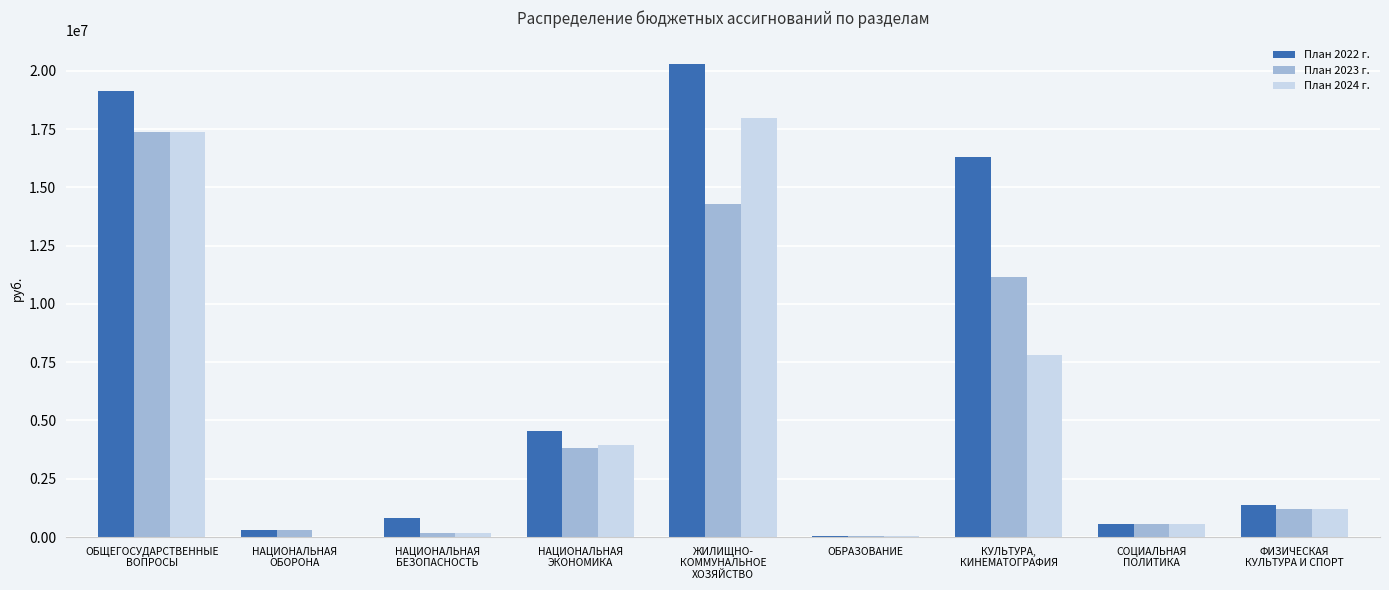

Which series has the largest total across all categories?

План 2022 г.